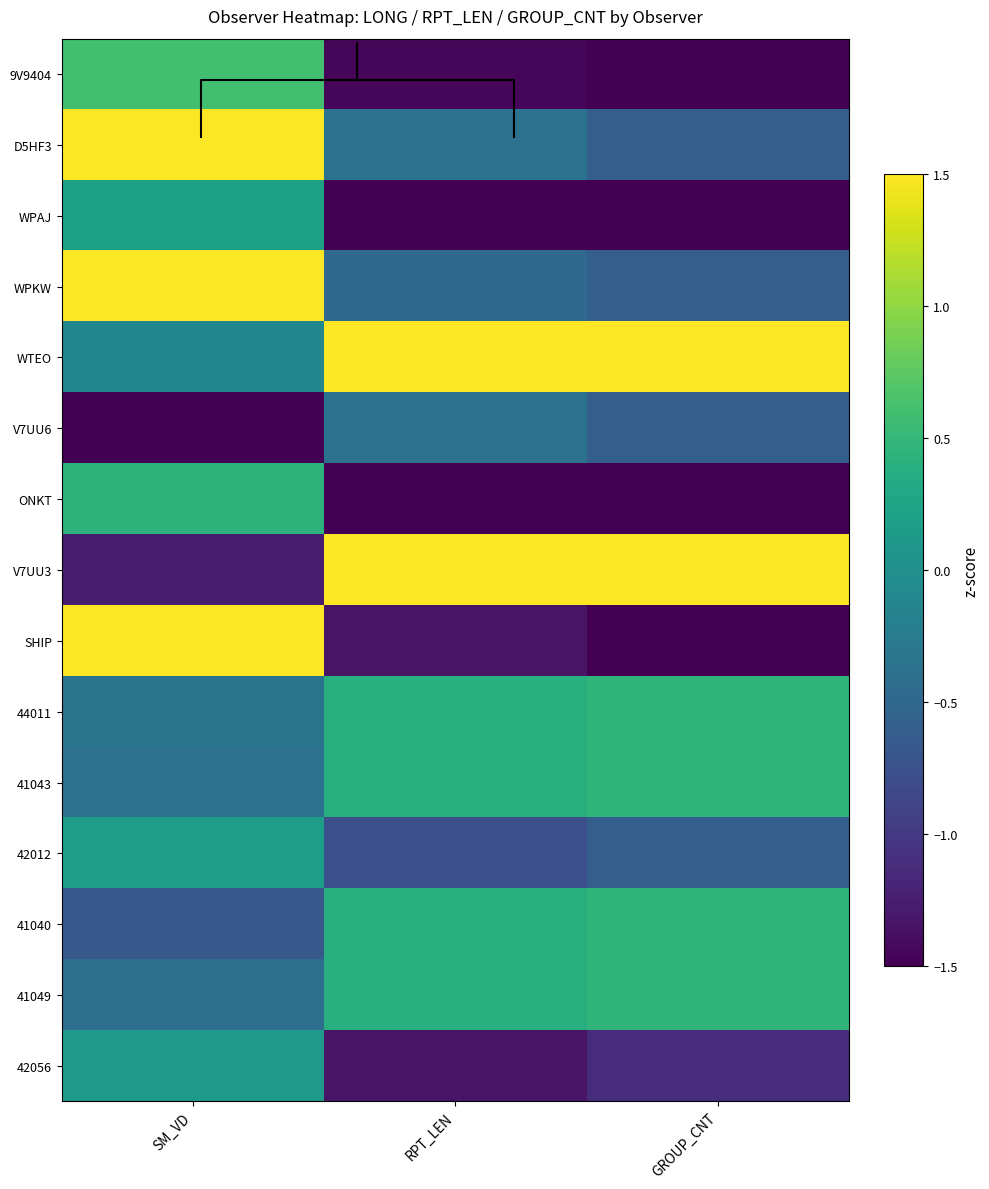

What is the difference between the V7UU6 values at RPT_LEN and GROUP_CNT?

0.2